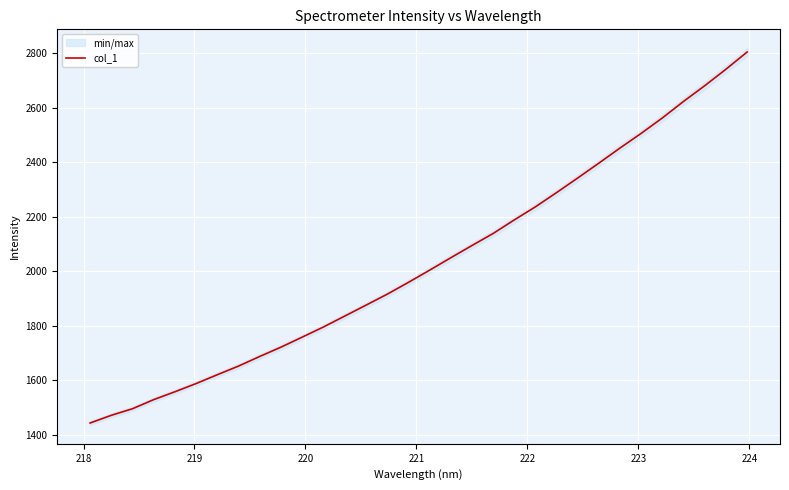

What is the lowest value of the col_1 series?

1444.1